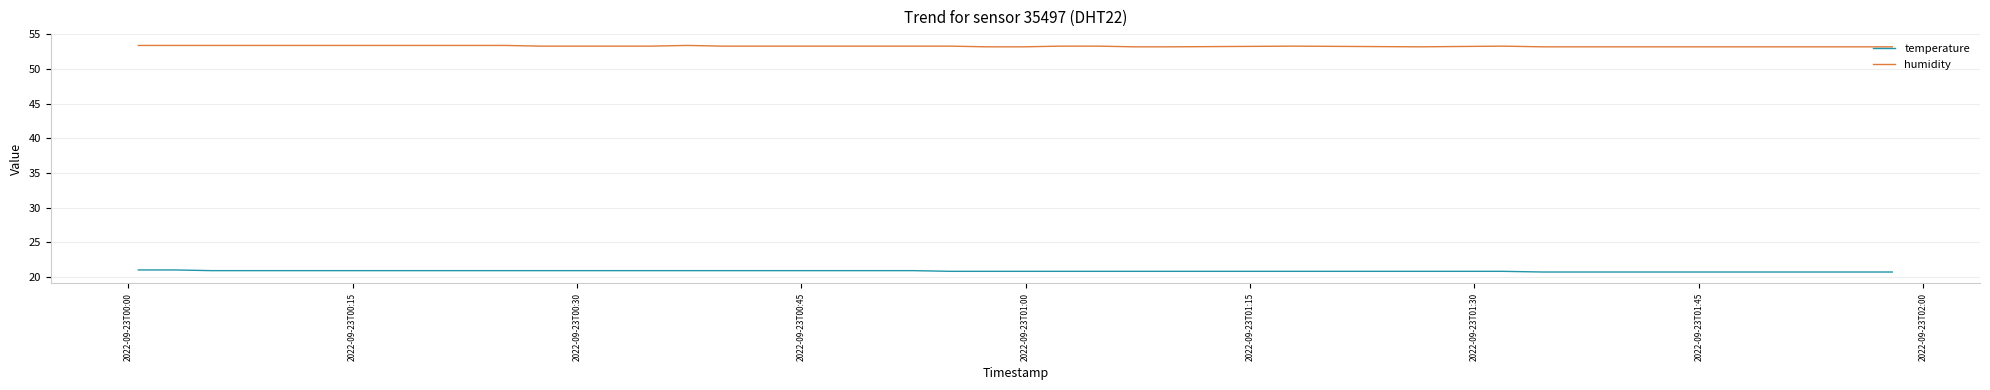

Rank the series by their average value, from highest to lowest.

humidity, temperature